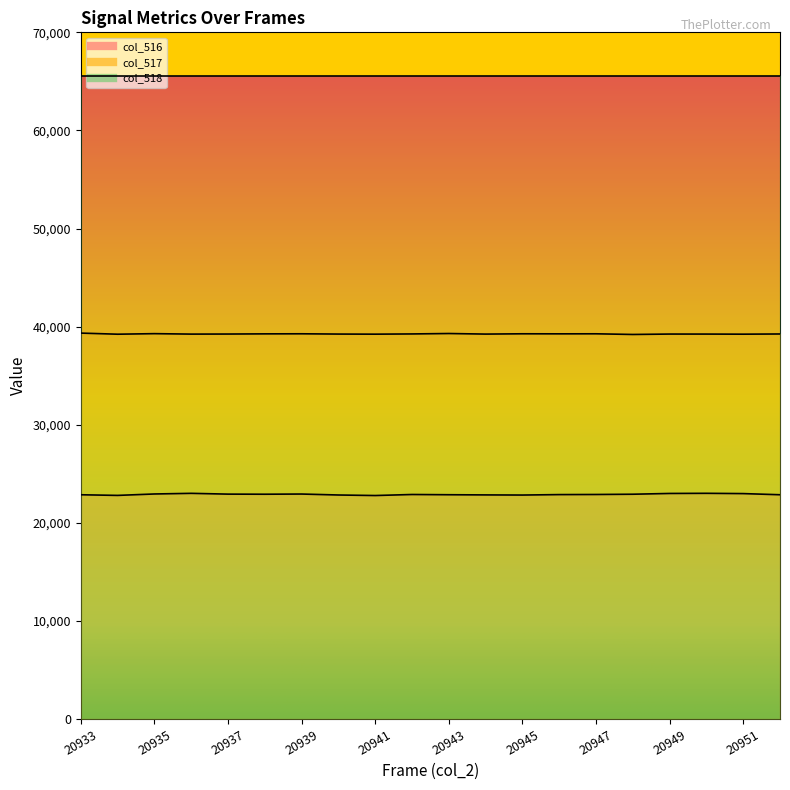

Is it true that col_516 equals 35244 at 20935?

False